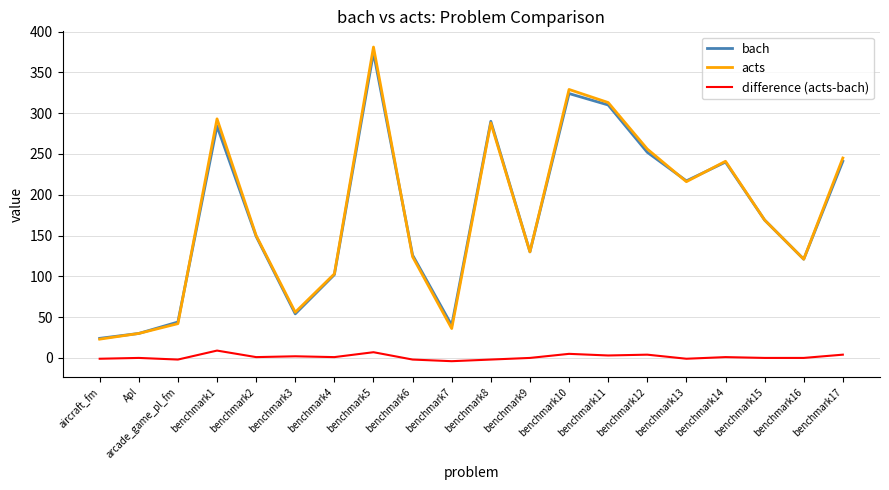

Where does the acts series first go above 169?

benchmark1